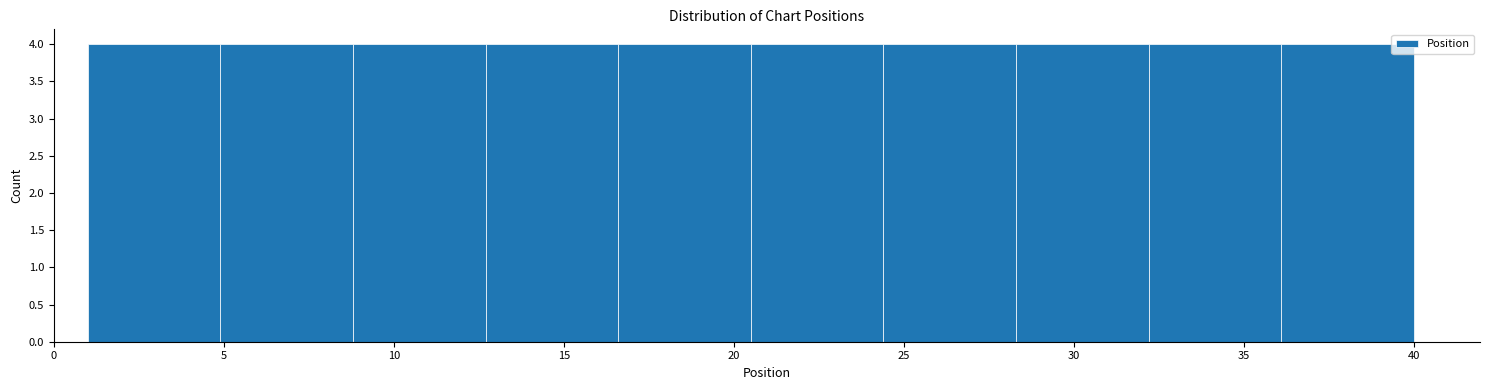

Reading left to right, transcribe this chart: for each bar, give the range it covers on the x-axis and its height. Neither the bar edges nor the heights are printed on the chart, so give them approximately, as read against the axes.

1.0 to 4.9: 4
4.9 to 8.8: 4
8.8 to 12.7: 4
12.7 to 16.6: 4
16.6 to 20.5: 4
20.5 to 24.4: 4
24.4 to 28.3: 4
28.3 to 32.2: 4
32.2 to 36.1: 4
36.1 to 40.0: 4